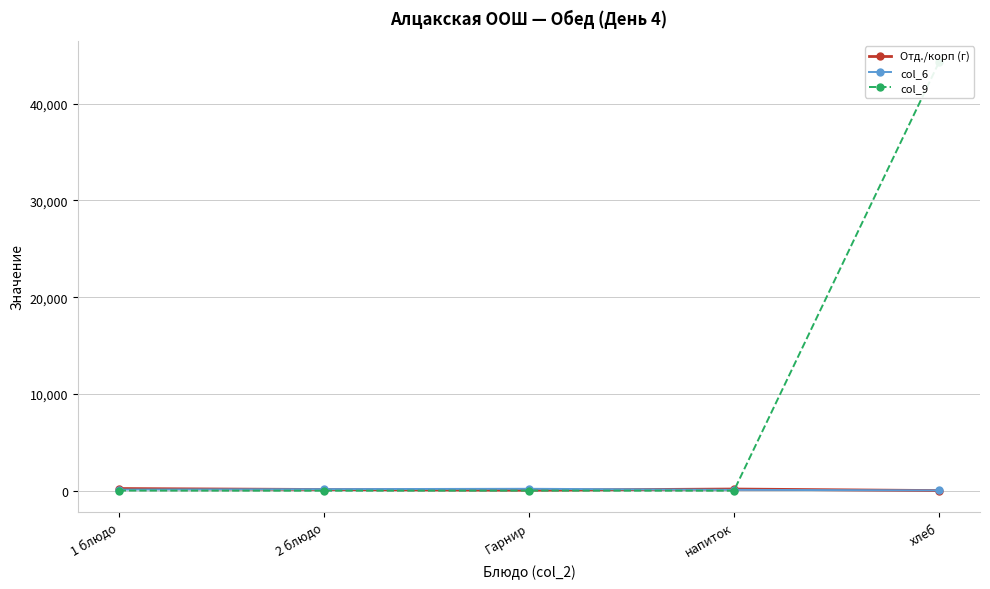

True or false: col_9 has more than 1 interior local peaks.

False